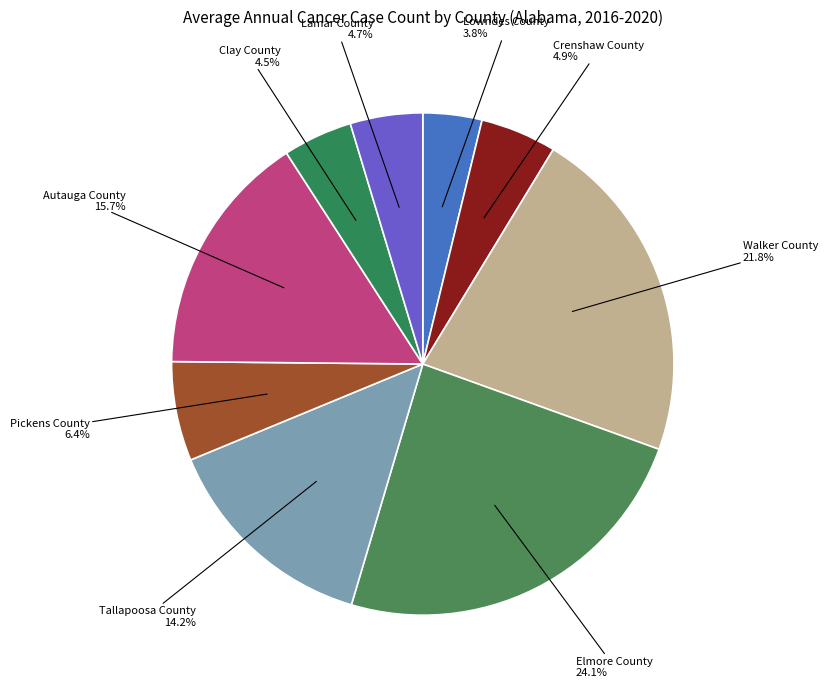

Is there a majority slice in this chart?

No